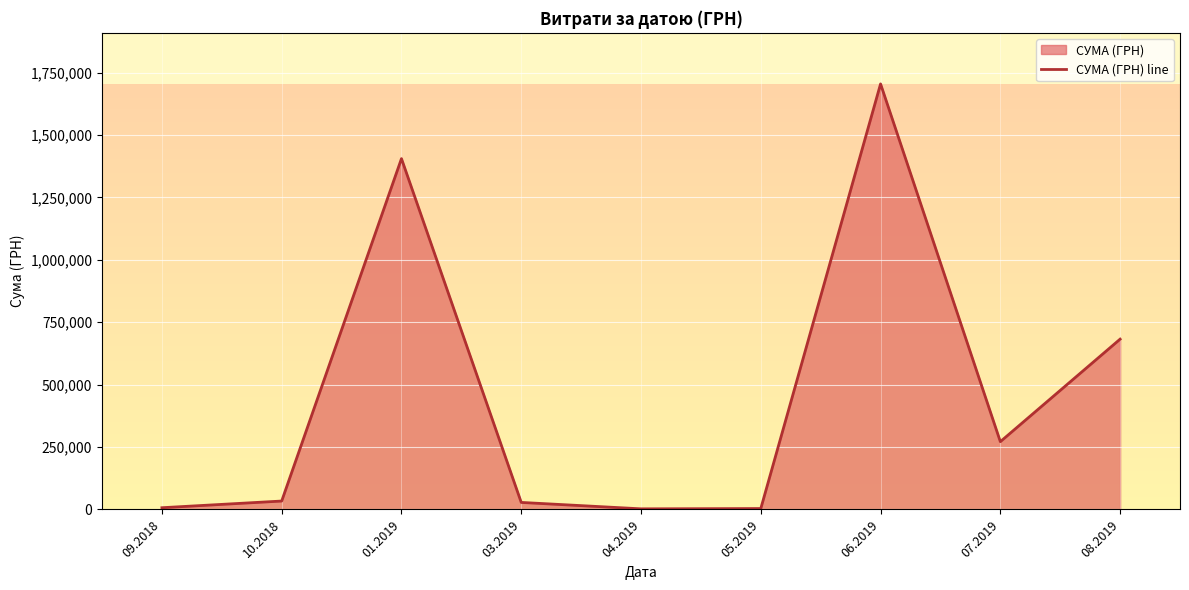

What is the difference between the second highest and second lowest values?

1401553.5